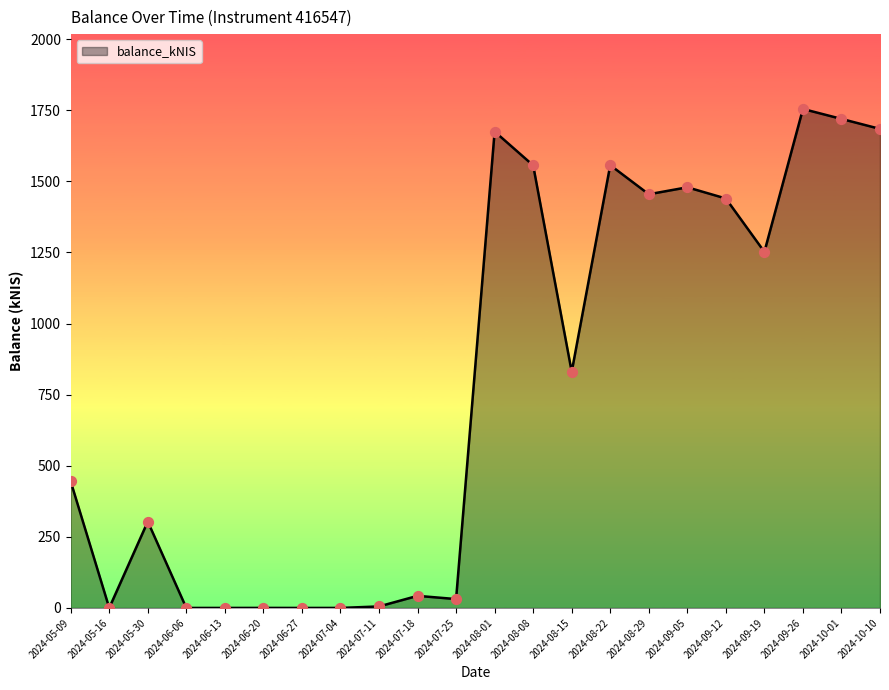

Which has a higher value, 2024-09-26 or 2024-05-09?

2024-09-26